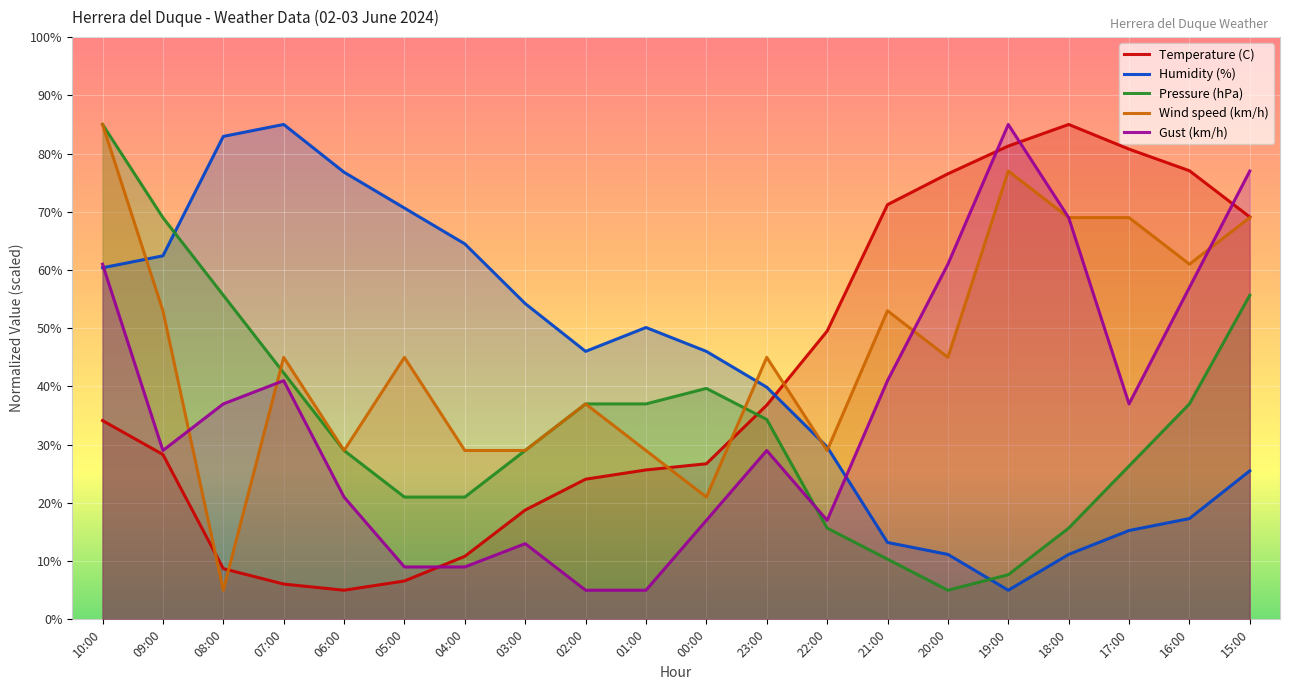

After their last crossing, which series has the higher values: Wind speed (km/h) or Gust (km/h)?

Gust (km/h)